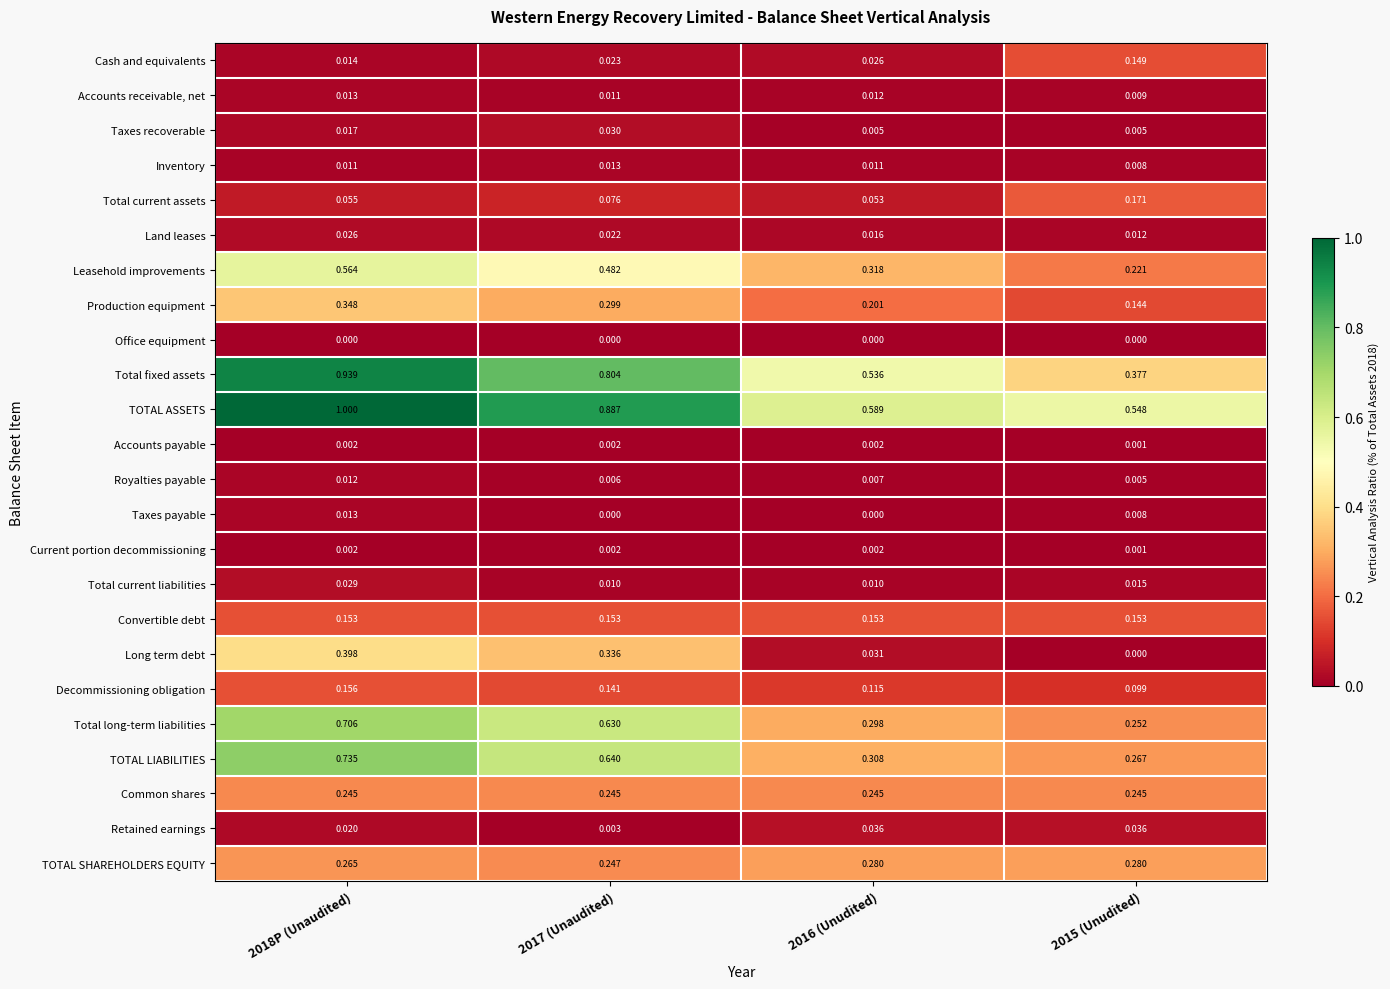

Which series has the largest range (max minus min)?

Total fixed assets